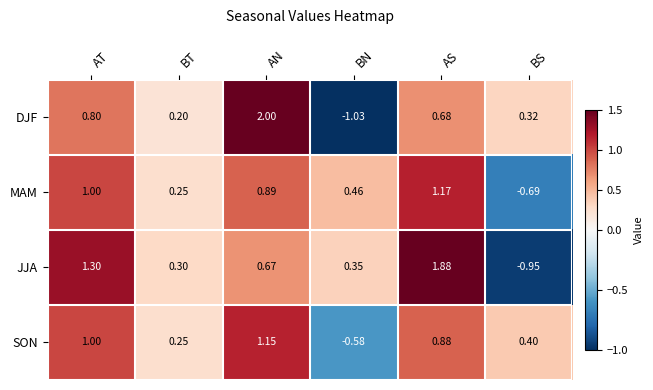

Rank the categories by JJA value from lowest to highest.

BS, BT, BN, AN, AT, AS